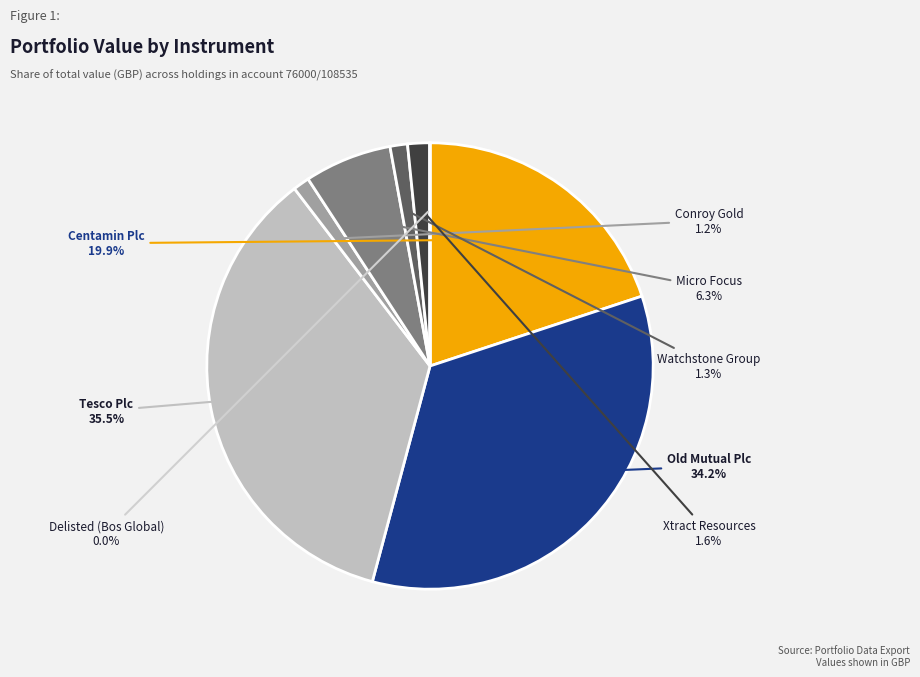

What portion of the pie excludes Old Mutual Plc?

65.8%